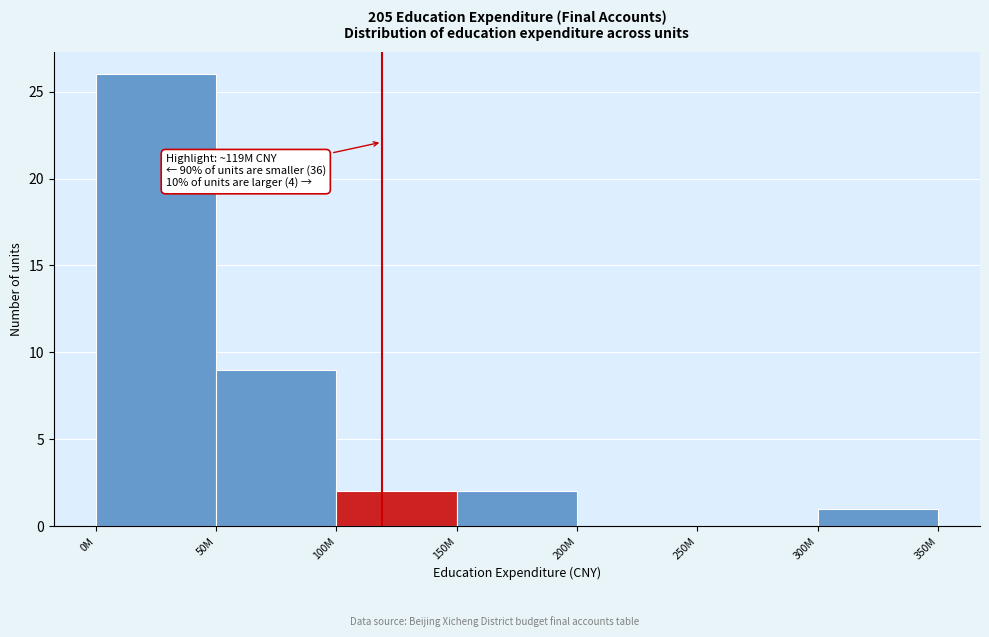

Reading right to left, extract all data points from this chart.

300M=1	250M=0	200M=0	150M=2	100M=2	50M=9	0M=26